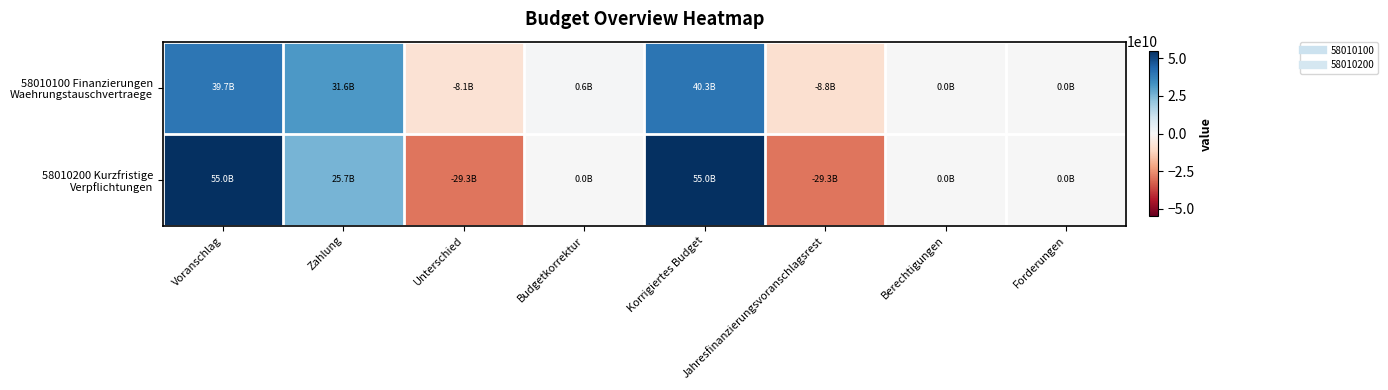

At how many categories does at least one series exceed 9717367351?

3